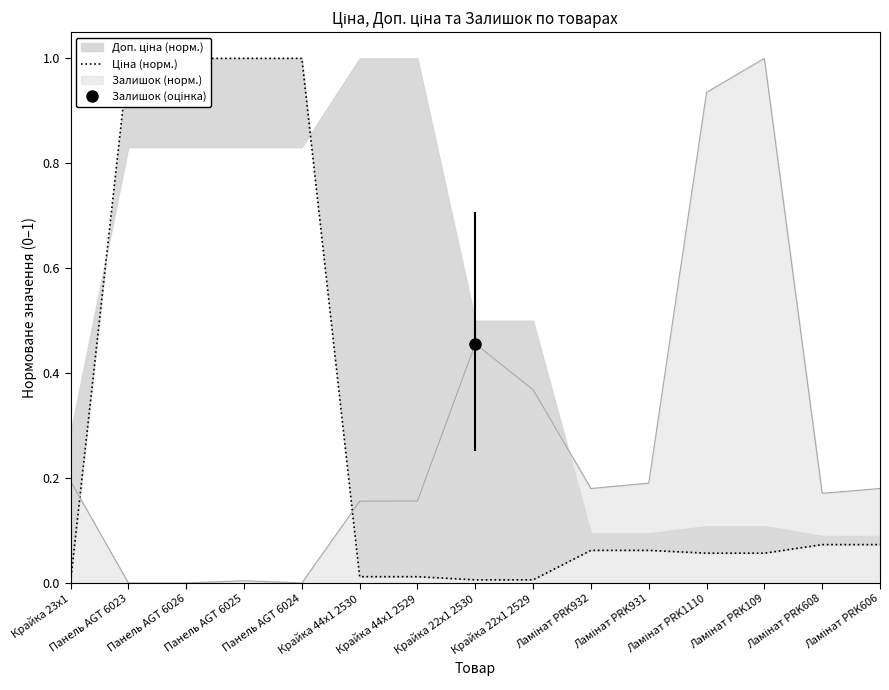

At which label is the value closest to 0?

Крайка 23x1